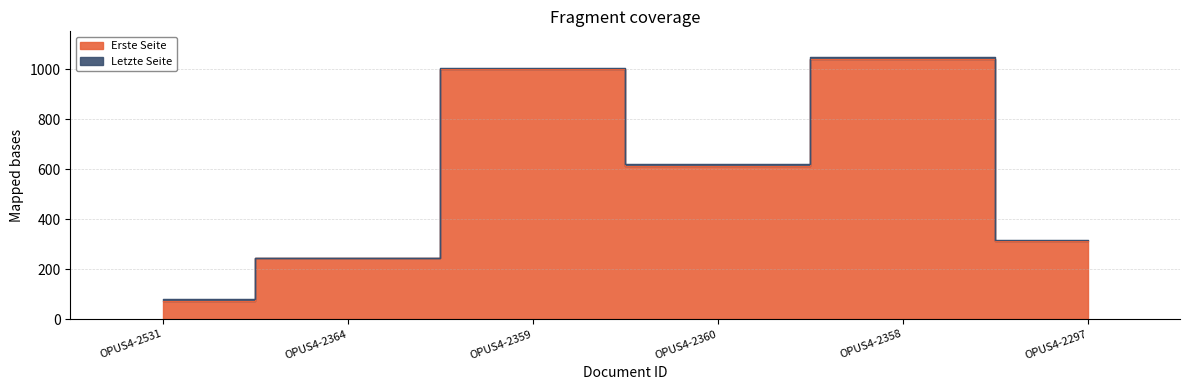

At how many categories does at least one series exceed 771?

2